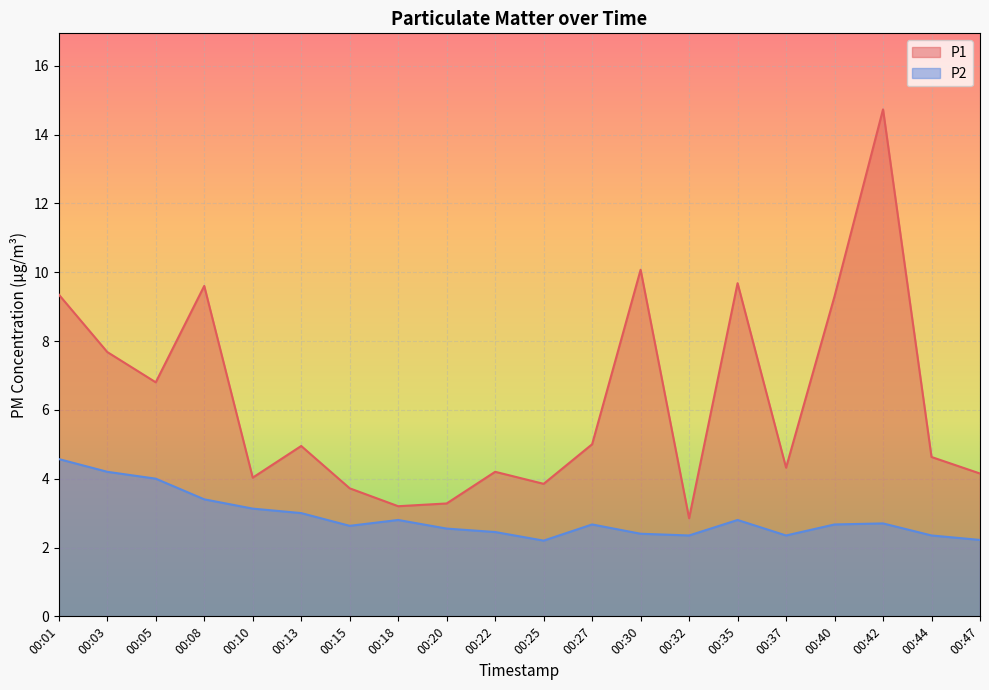

How many lines are shown in the chart?

2